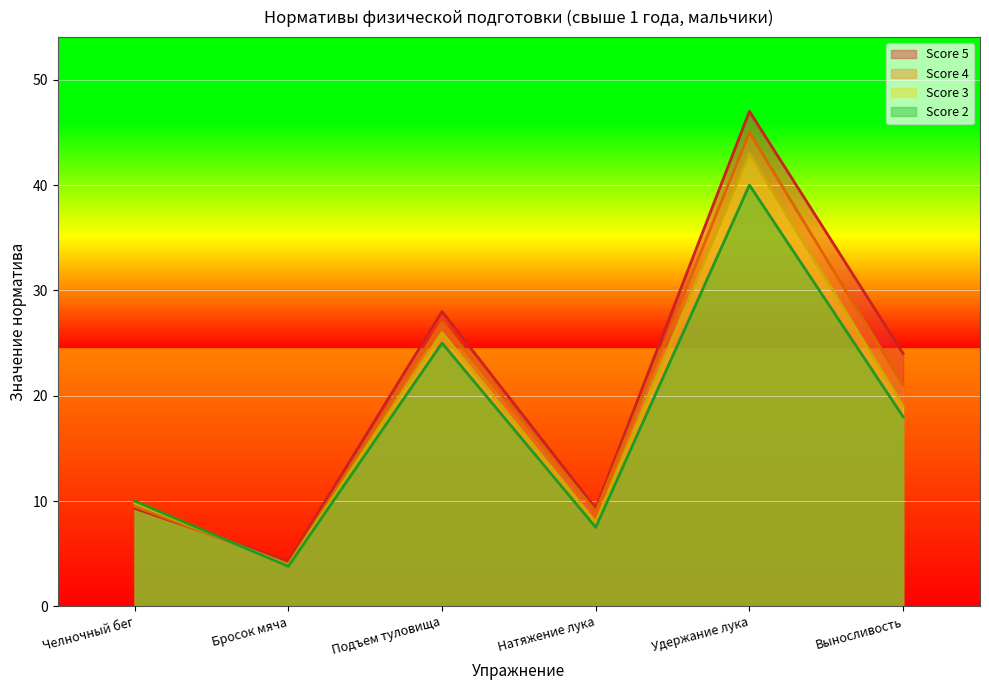

At how many categories does at least one series exceed 33?

1